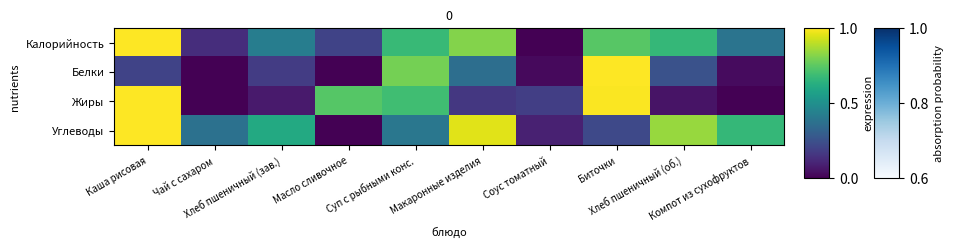

Between Компот из сухофруктов and Хлеб пшеничный (зав.), which is larger?

Хлеб пшеничный (зав.)